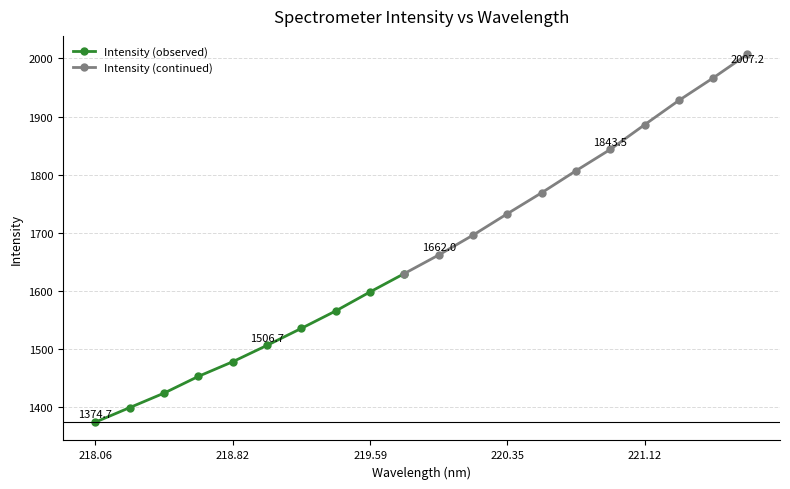

Does the chart display data point markers on the line(s)?

Yes